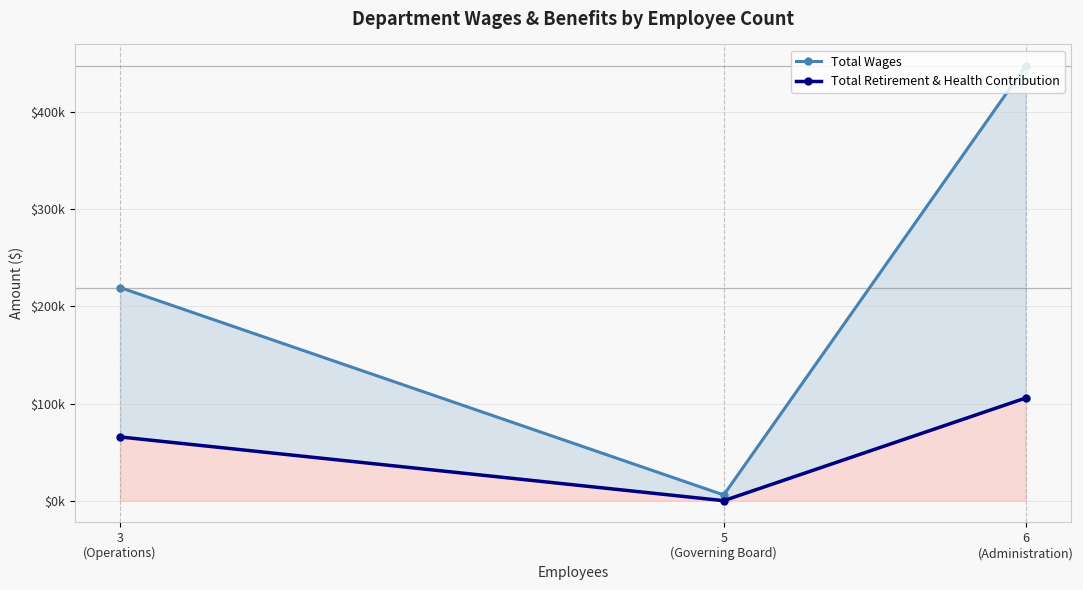

What is the total value across all series at 5
(Governing Board)?

5900